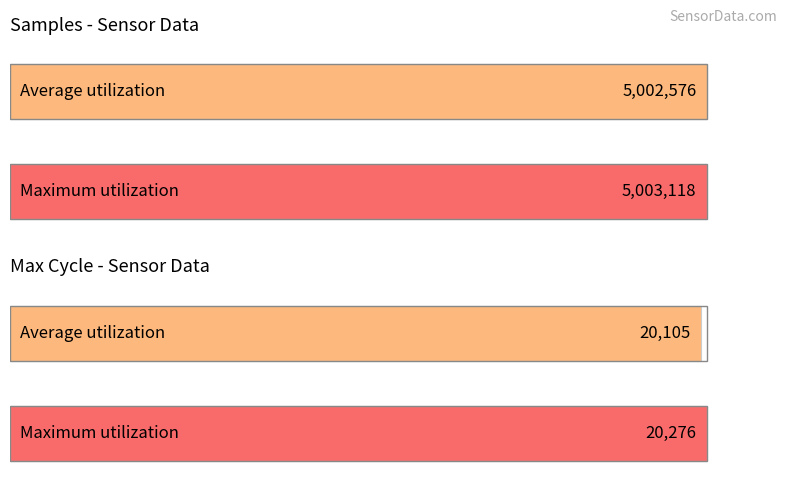

Which series has the largest range (max minus min)?

Samples